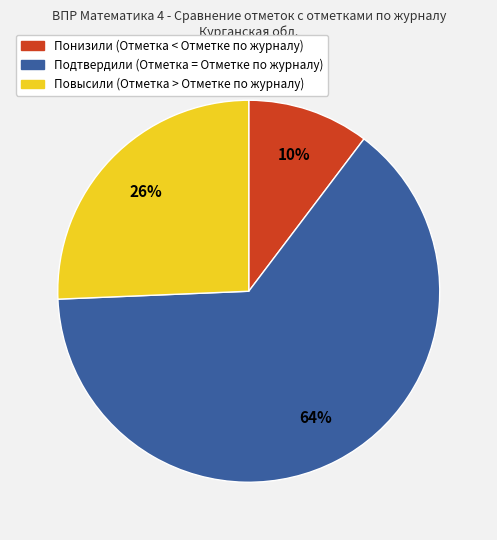

To the nearest percent, what is the difference between the Подтвердили (Отметка = Отметке по журналу) and Понизили (Отметка < Отметке по журналу) slice percentages?

54%